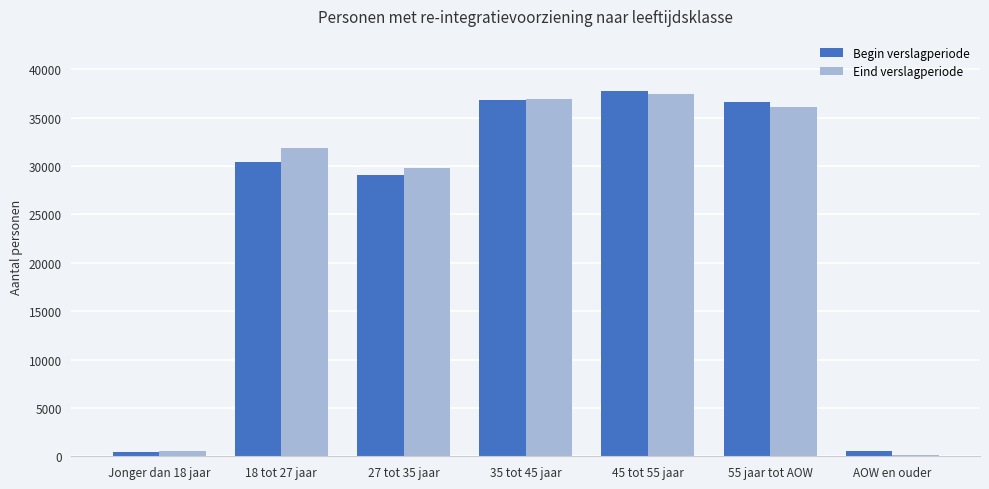

At which label is Begin verslagperiode closest to 19110?

27 tot 35 jaar